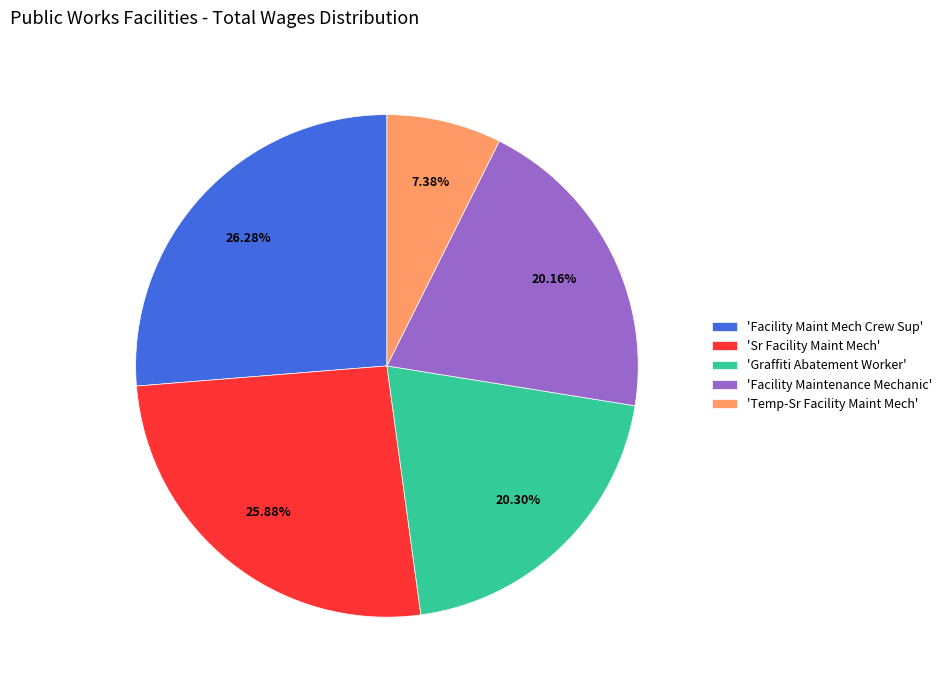

Is there any slice that represents more than half of the pie?

No